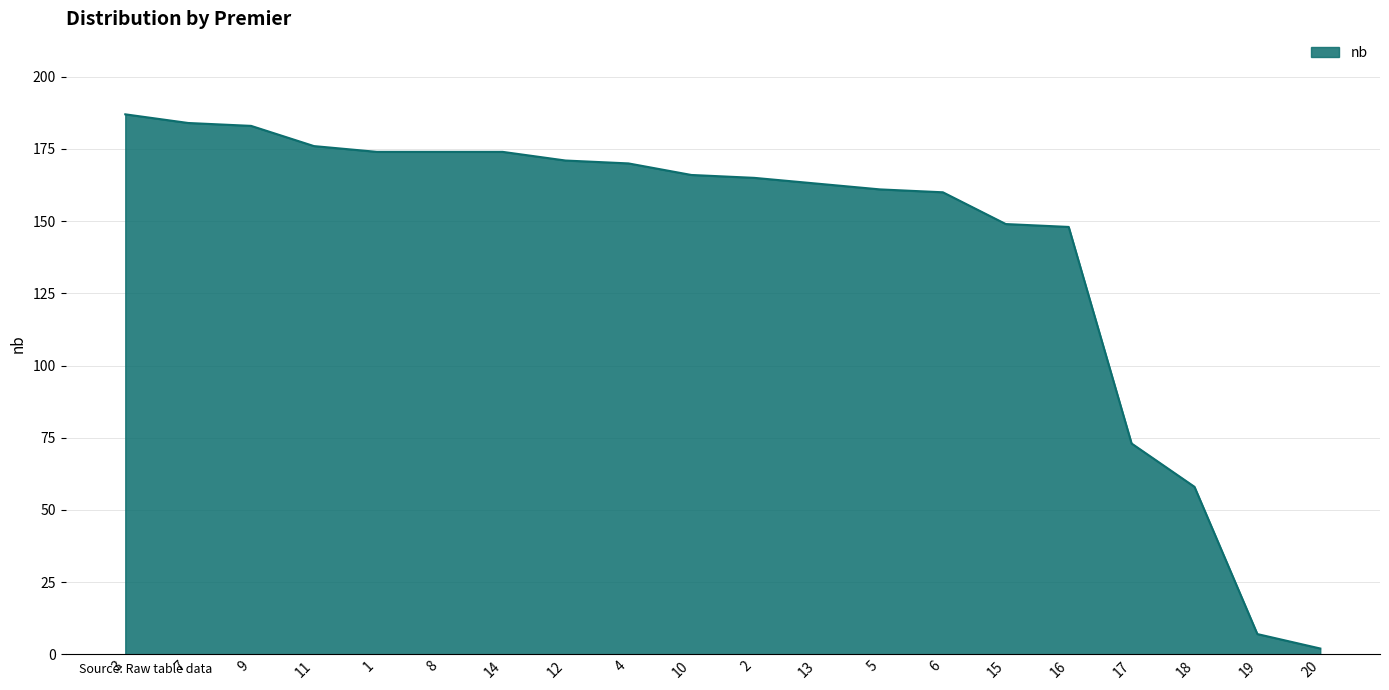

Which has a higher value, 17 or 15?

15